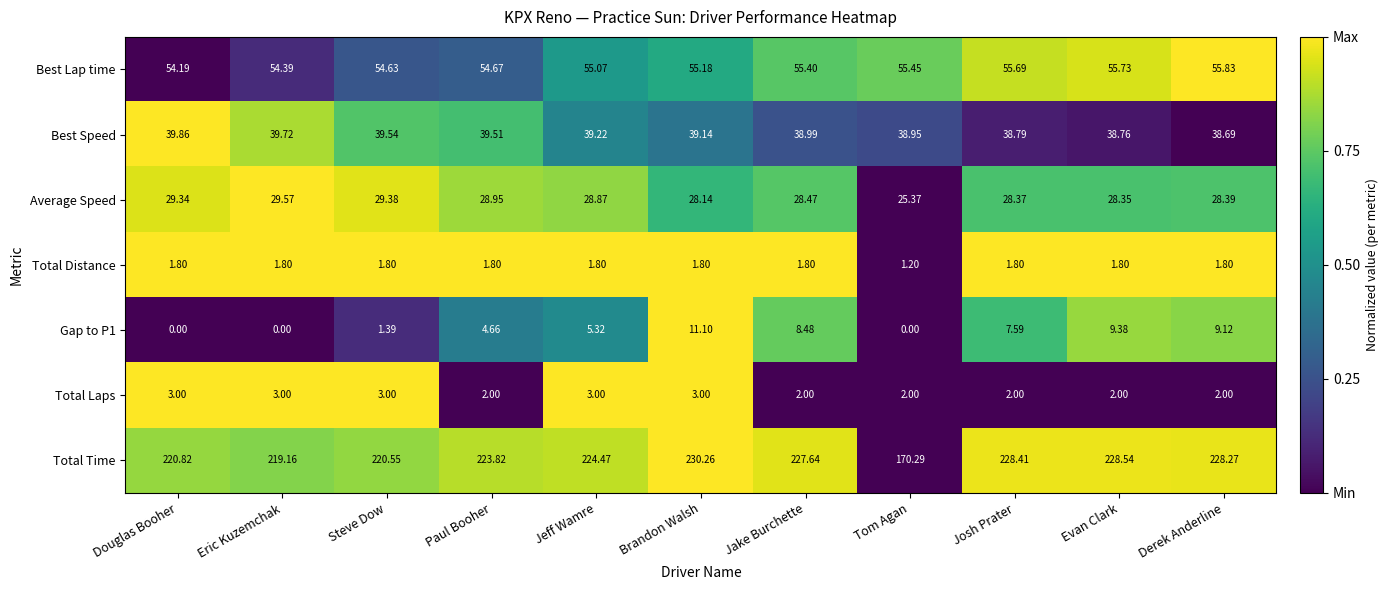

Which category has the lowest value in the Total Time series?

Tom Agan